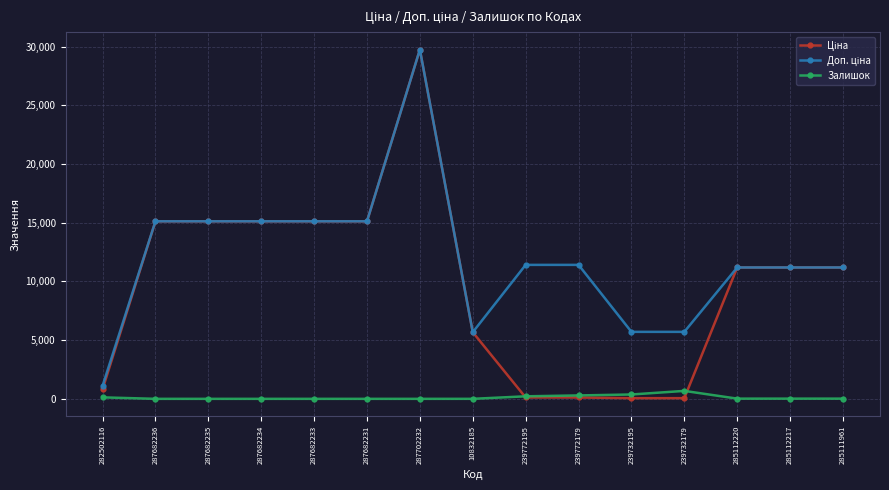

True or false: Залишок has a value of 290.0 at 239772179.

True